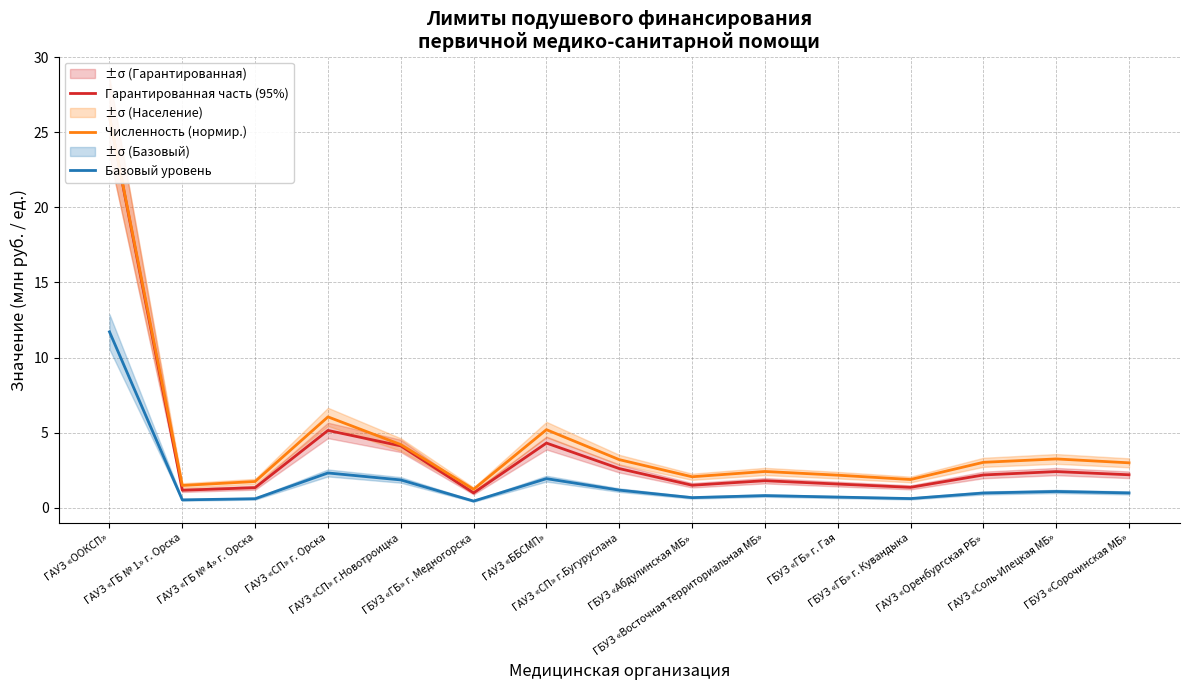

What is the smallest value displayed?

0.4